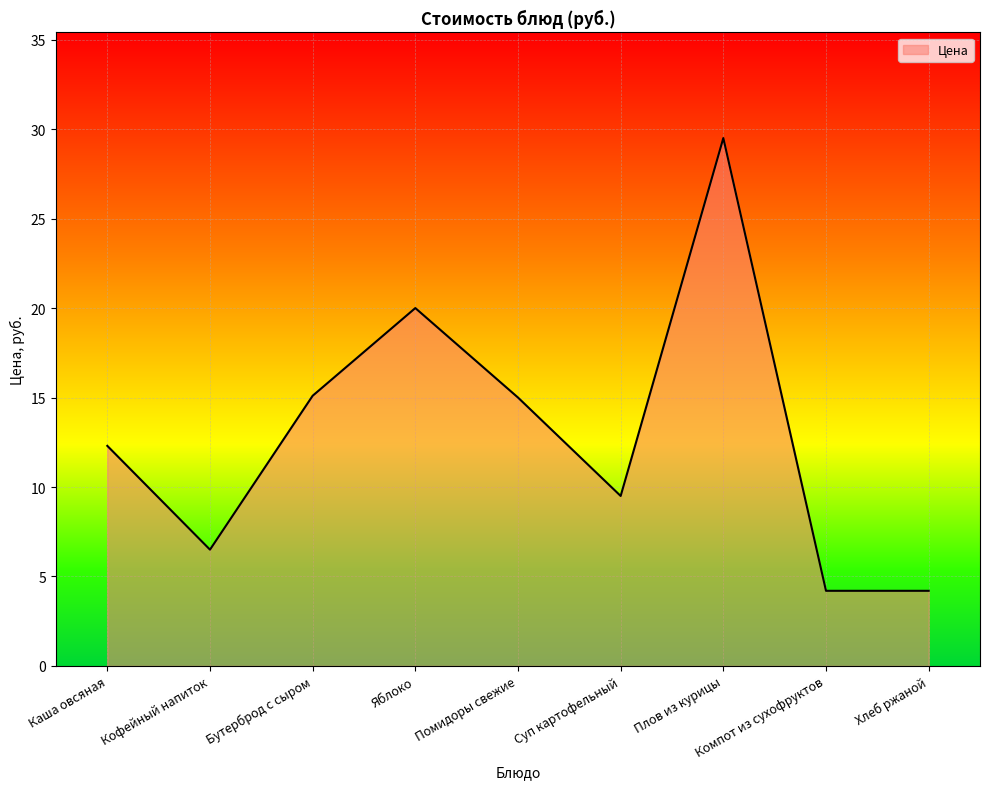

What is the difference between the second highest and second lowest values?

15.8